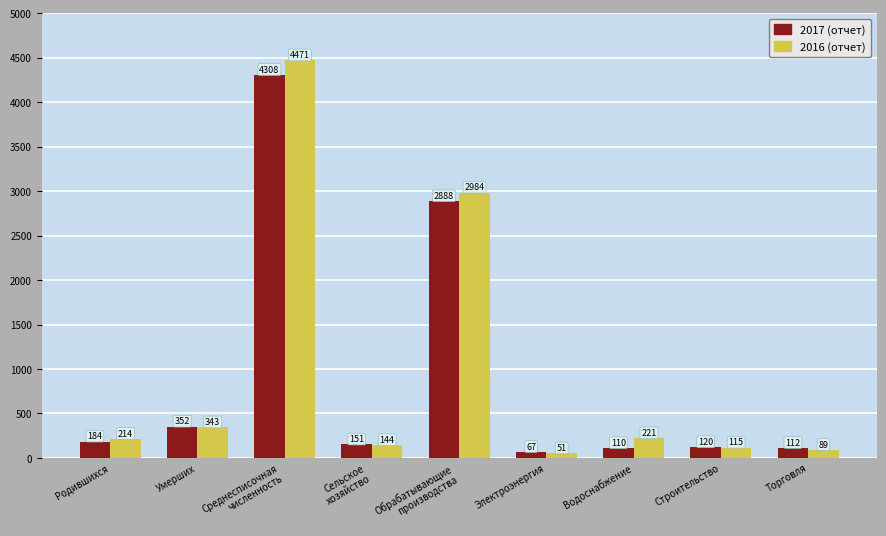

What is the difference between the maximum and minimum values in the 2016 (отчет) series?

4420